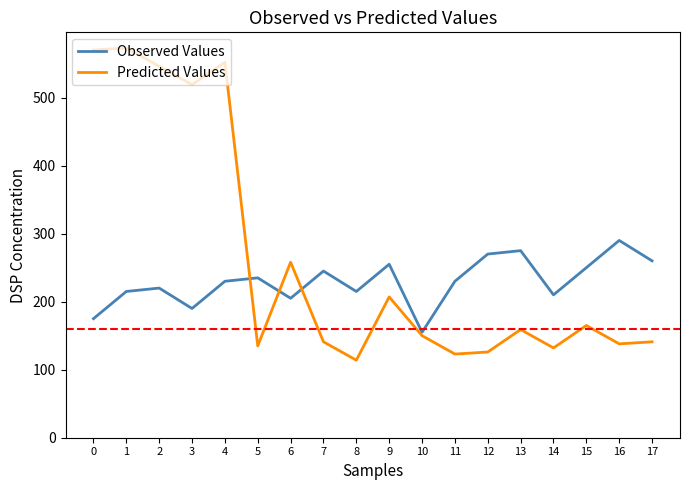

Rank the series by their maximum value, from highest to lowest.

Predicted Values, Observed Values